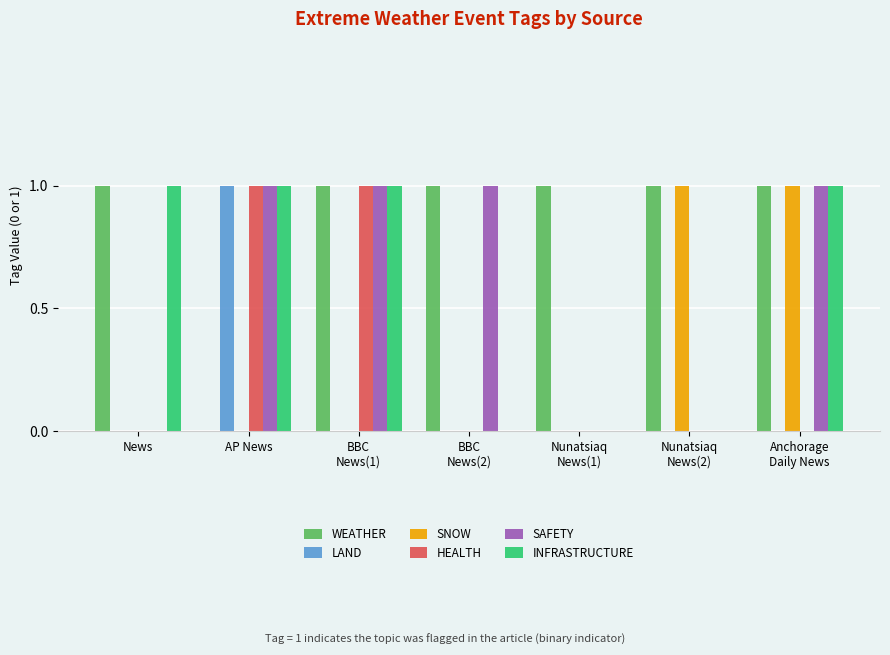

What is the sum of the HEALTH values at AP News and BBC
News(1)?

2